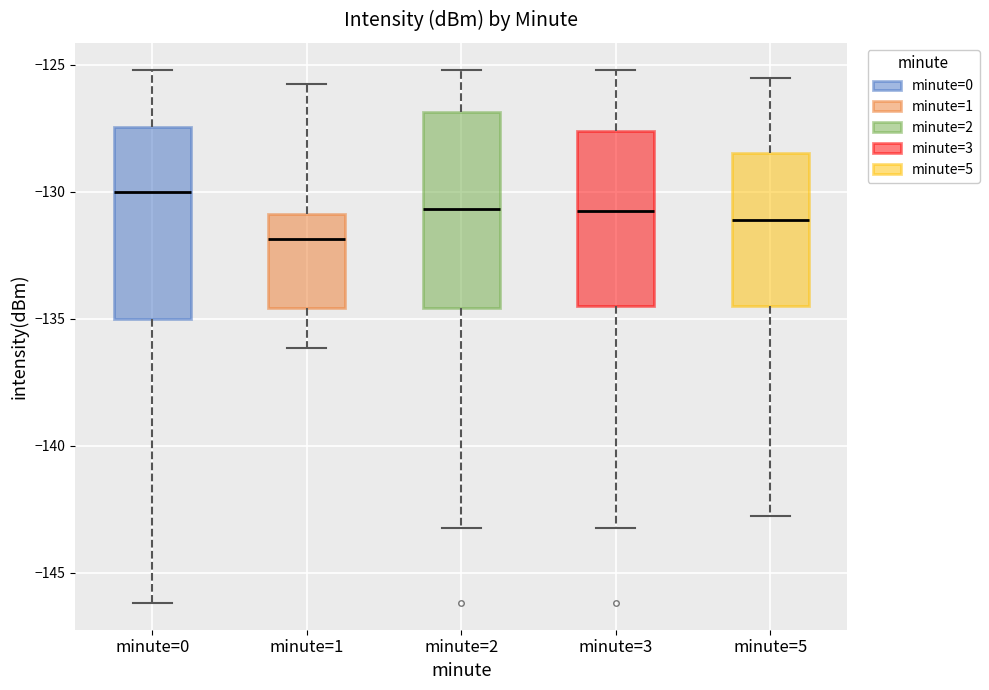

Reading left to right, read every box against the y-axis: the position of its median line, the range the box covers, and the ends of its whiskers. The values are not printed on the chart, so give them approximately, as read against the axis.

minute=0: median -130.0, box -135.0 to -127.5, whiskers -146.0 to -125.0
minute=1: median -132.0, box -134.5 to -131.0, whiskers -136.0 to -126.0
minute=2: median -130.5, box -134.5 to -127.0, whiskers -143.0 to -125.0
minute=3: median -131.0, box -134.5 to -127.5, whiskers -143.0 to -125.0
minute=5: median -131.0, box -134.5 to -128.5, whiskers -143.0 to -125.5